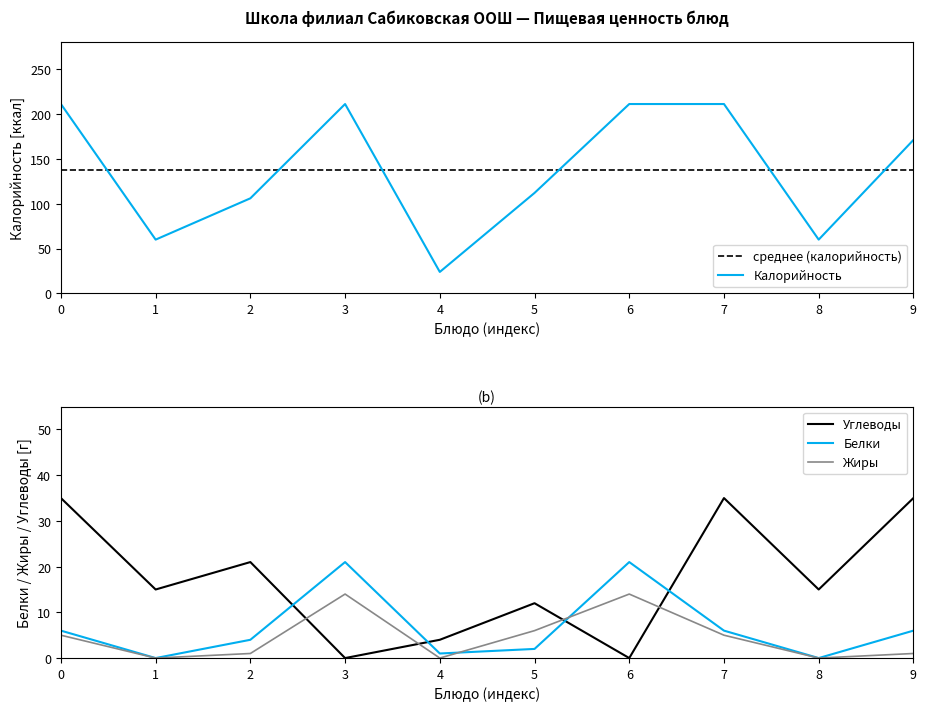

Between 6 and 9, which series saw the biggest shift?

Калорийность